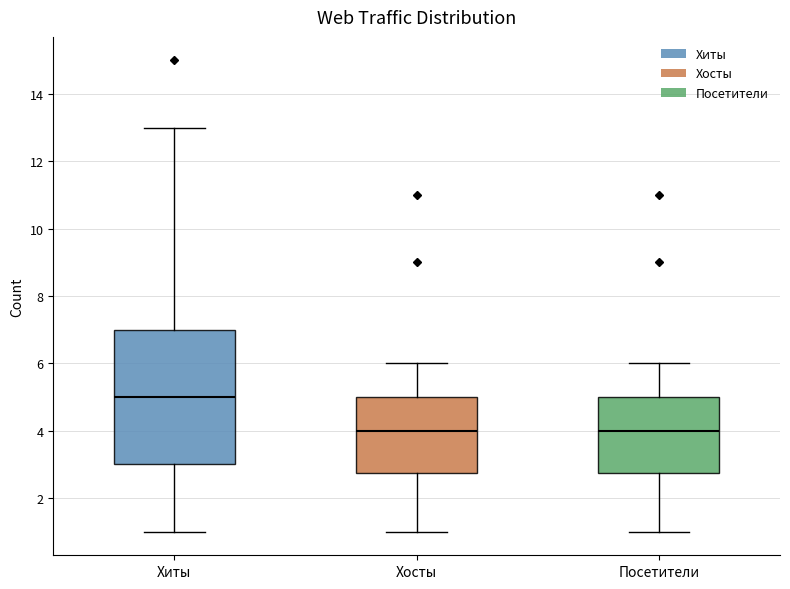

Reading left to right, transcribe this box plot: for each box, give where its median line is, the range the box spans, and where its two whiskers end, as read against the y-axis. The values are not printed on the chart, so give them approximately, as read against the axis.

Хиты: median 5.0, box 3.0 to 7.0, whiskers 1.0 to 13.0
Хосты: median 4.0, box 2.8 to 5.0, whiskers 1.0 to 6.0
Посетители: median 4.0, box 2.8 to 5.0, whiskers 1.0 to 6.0